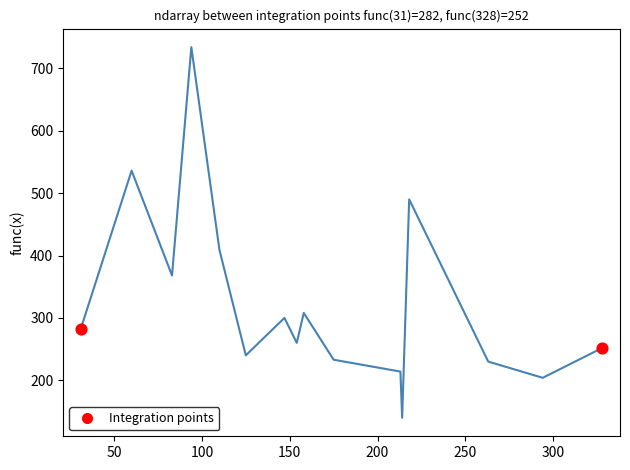

What is the difference between the maximum and minimum values?

594